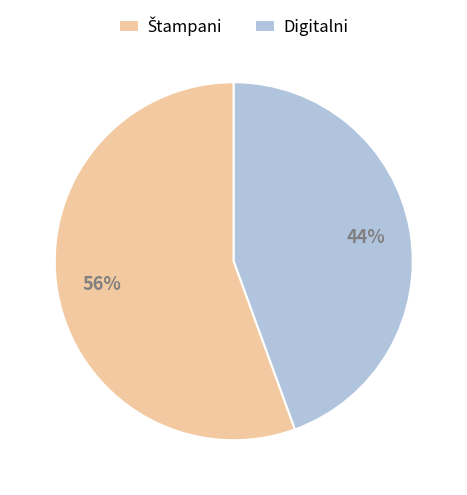

Does Digitalni represent more than half of the total?

No